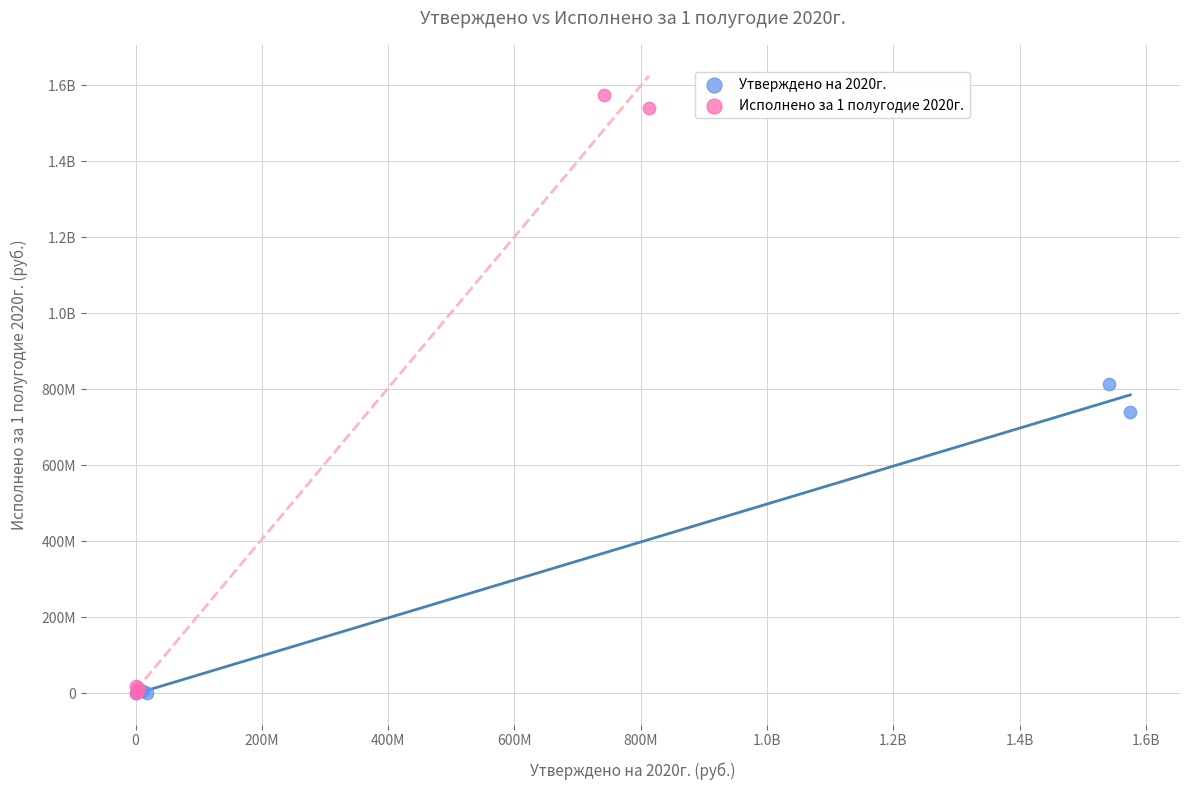

What are all the series names shown in the legend?

Утверждено на 2020г., Исполнено за 1 полугодие 2020г.